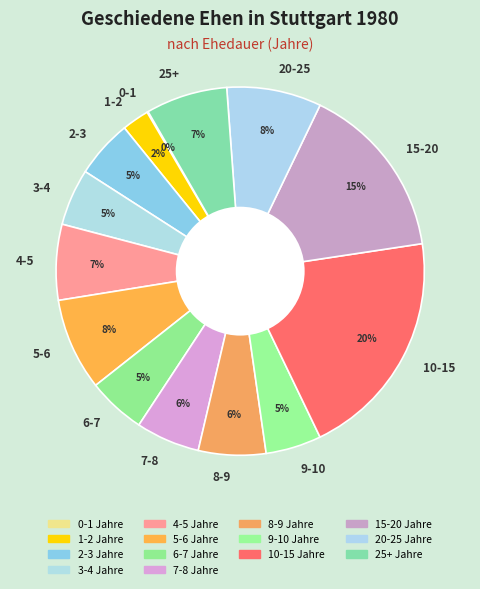

To the nearest percent, what is the average slice percentage?

7%